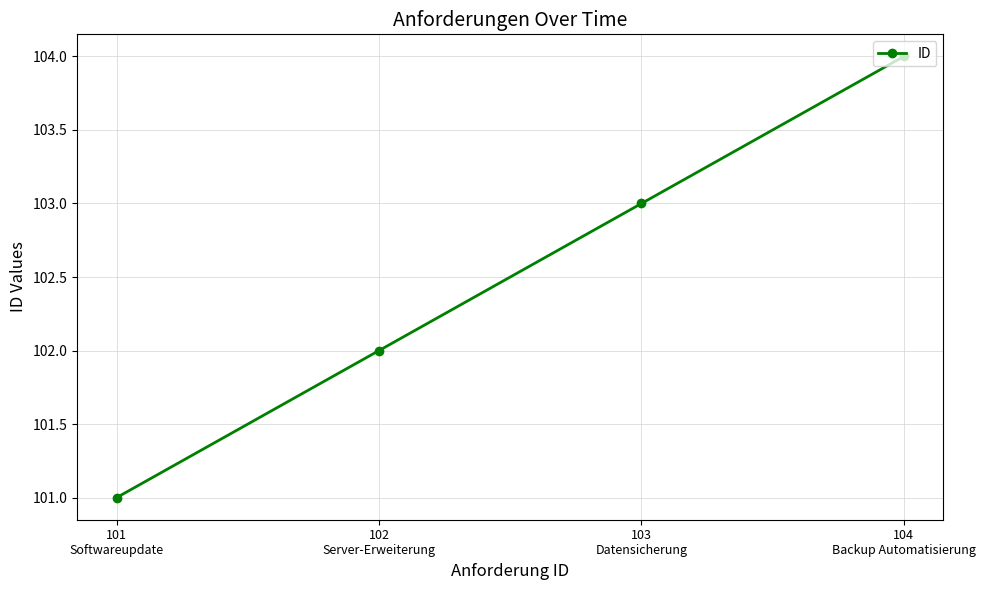

What is the label of the 3rd point from the right?

102
Server-Erweiterung